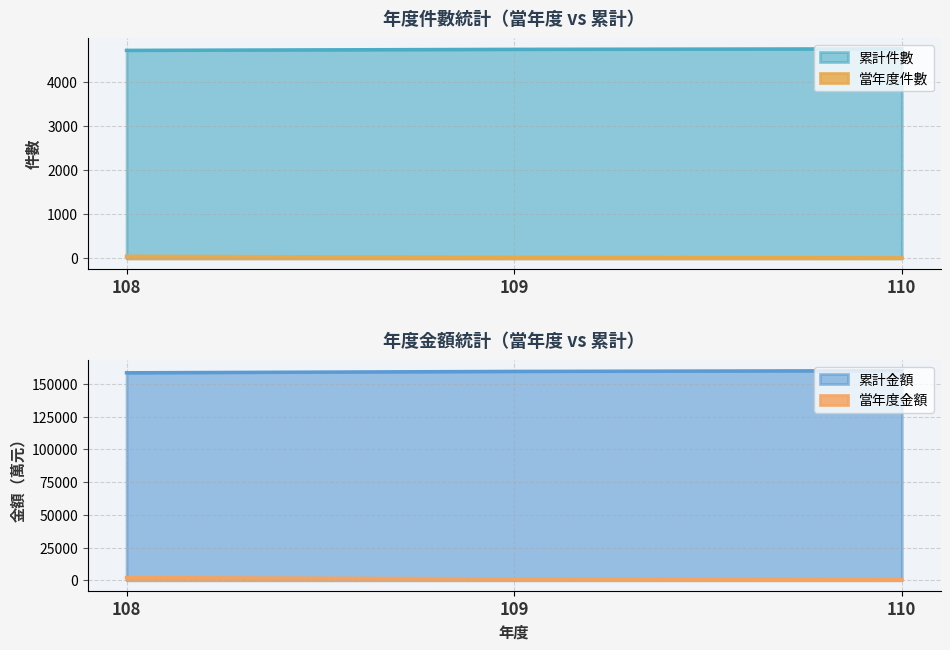

Which series has the largest total across all categories?

累計金額